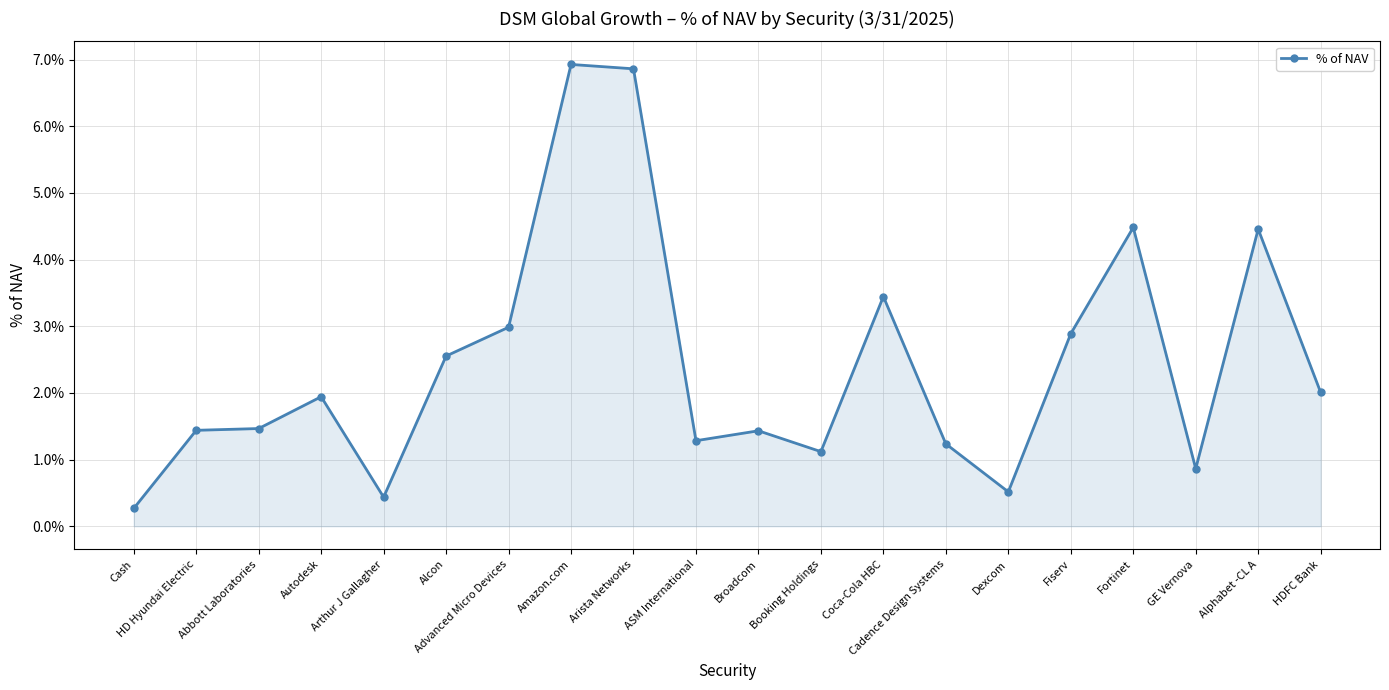

Rank the categories by value from highest to lowest.

Amazon.com, Arista Networks, Fortinet, Alphabet -CL A, Coca-Cola HBC, Advanced Micro Devices, Fiserv, Alcon, HDFC Bank, Autodesk, Abbott Laboratories, HD Hyundai Electric, Broadcom, ASM International, Cadence Design Systems, Booking Holdings, GE Vernova, Dexcom, Arthur J Gallagher, Cash